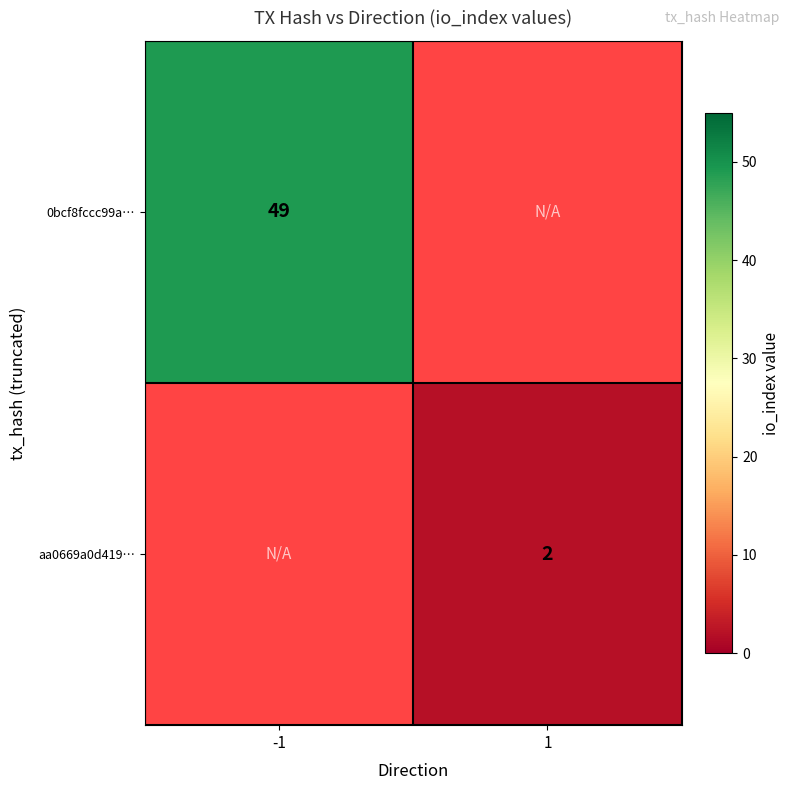

Is it true that aa0669a0d419… equals 2 at 1?

True